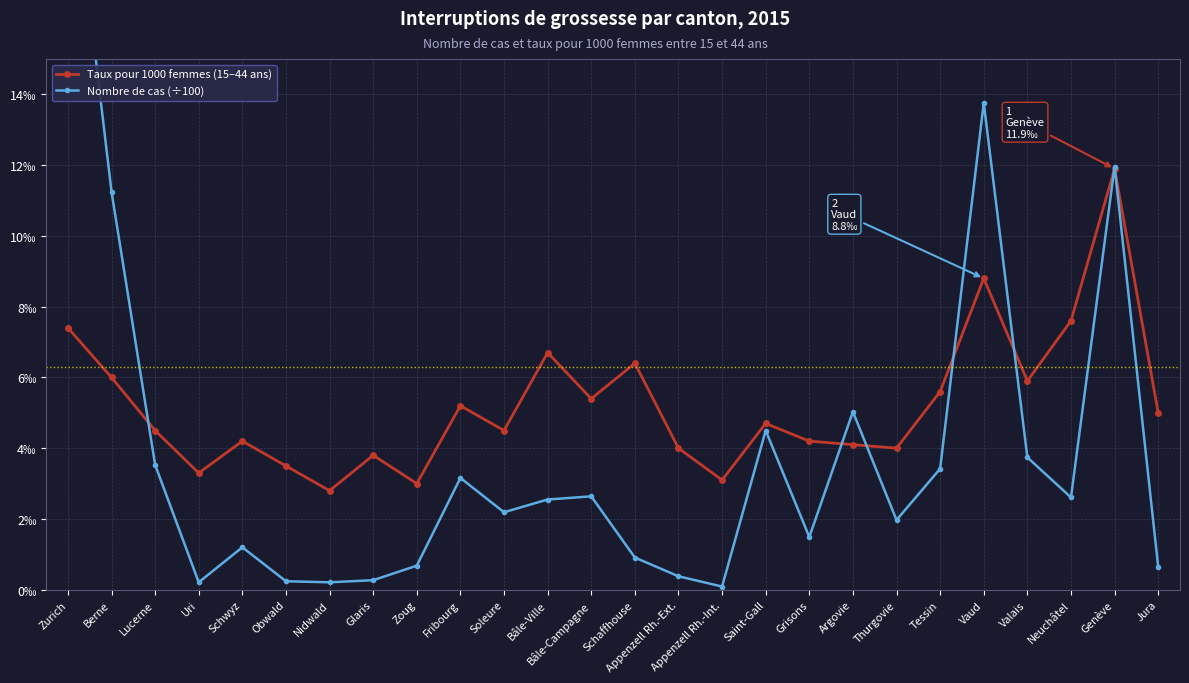

Reading left to right, transcribe all the data shown in this chart.

Taux pour 1000 femmes (15–44 ans): Zurich=7.4	Berne=6.0	Lucerne=4.5	Uri=3.3	Schwyz=4.2	Obwald=3.5	Nidwald=2.8	Glaris=3.8	Zoug=3.0	Fribourg=5.2	Soleure=4.5	Bâle-Ville=6.7	Bâle-Campagne=5.4	Schaffhouse=6.4	Appenzell Rh.-Ext.=4.0	Appenzell Rh.-Int.=3.1	Saint-Gall=4.7	Grisons=4.2	Argovie=4.1	Thurgovie=4.0	Tessin=5.6	Vaud=8.8	Valais=5.9	Neuchâtel=7.6	Genève=11.9	Jura=5.0
Nombre de cas (÷100): Zurich=21.6	Berne=11.2	Lucerne=3.5	Uri=0.2	Schwyz=1.2	Obwald=0.2	Nidwald=0.2	Glaris=0.3	Zoug=0.7	Fribourg=3.2	Soleure=2.2	Bâle-Ville=2.5	Bâle-Campagne=2.6	Schaffhouse=0.9	Appenzell Rh.-Ext.=0.4	Appenzell Rh.-Int.=0.1	Saint-Gall=4.5	Grisons=1.5	Argovie=5.0	Thurgovie=2.0	Tessin=3.4	Vaud=13.8	Valais=3.7	Neuchâtel=2.6	Genève=12.0	Jura=0.7